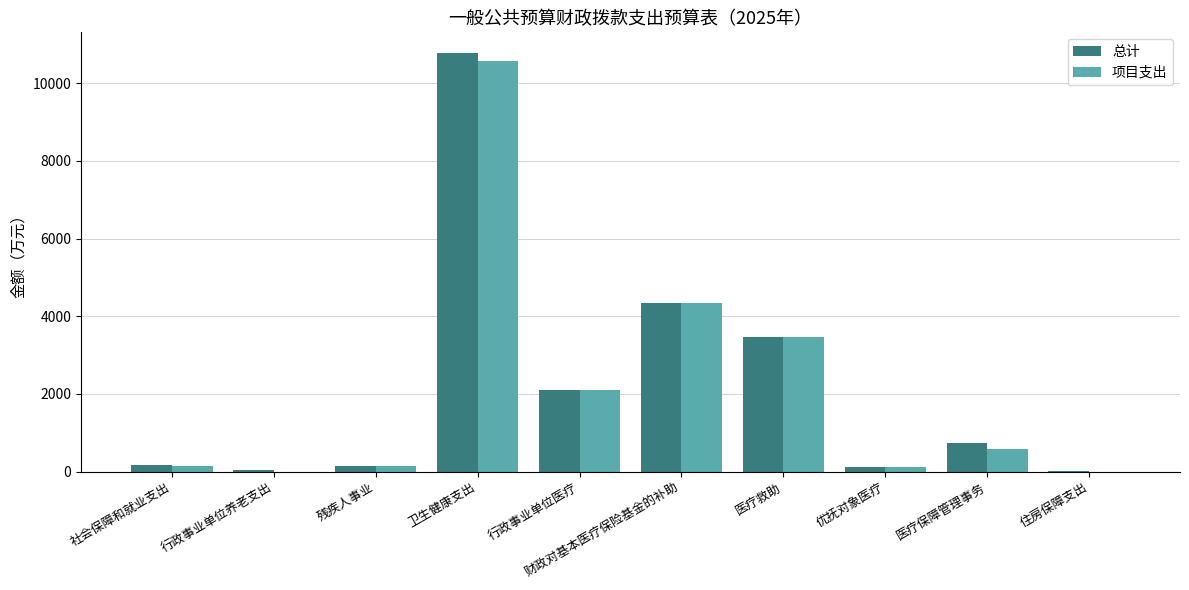

The 总计 series shows 2112.2 at 行政事业单位医疗. True or false?

True